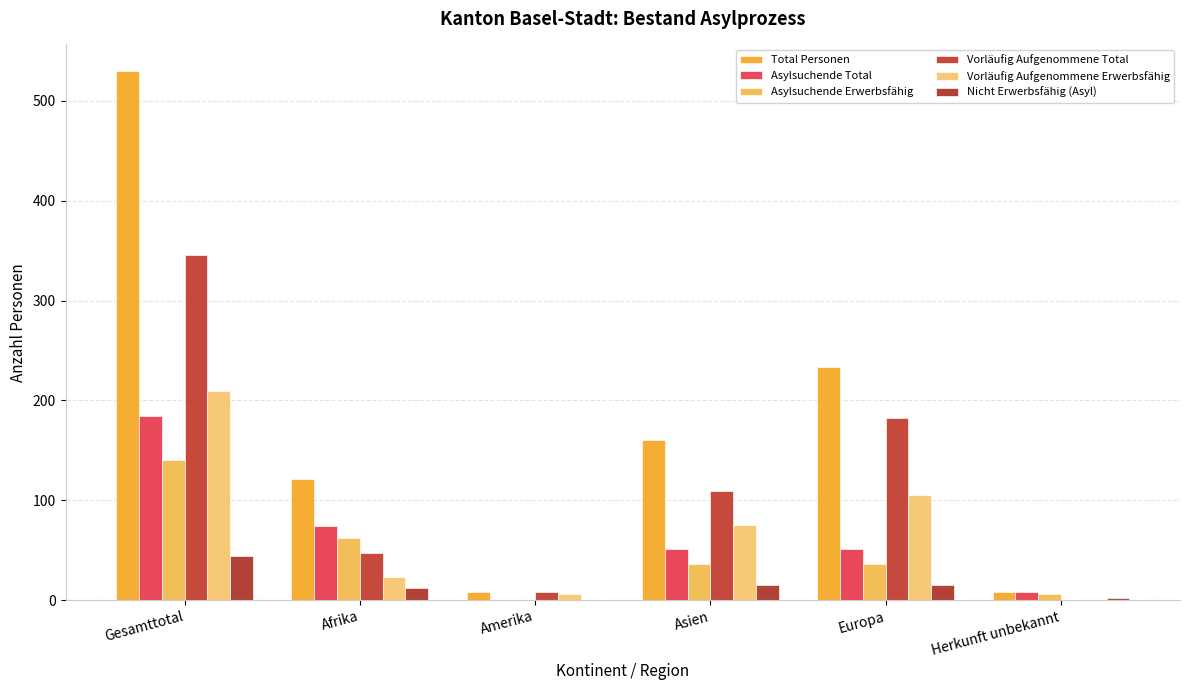

Which series has the largest range (max minus min)?

Total Personen